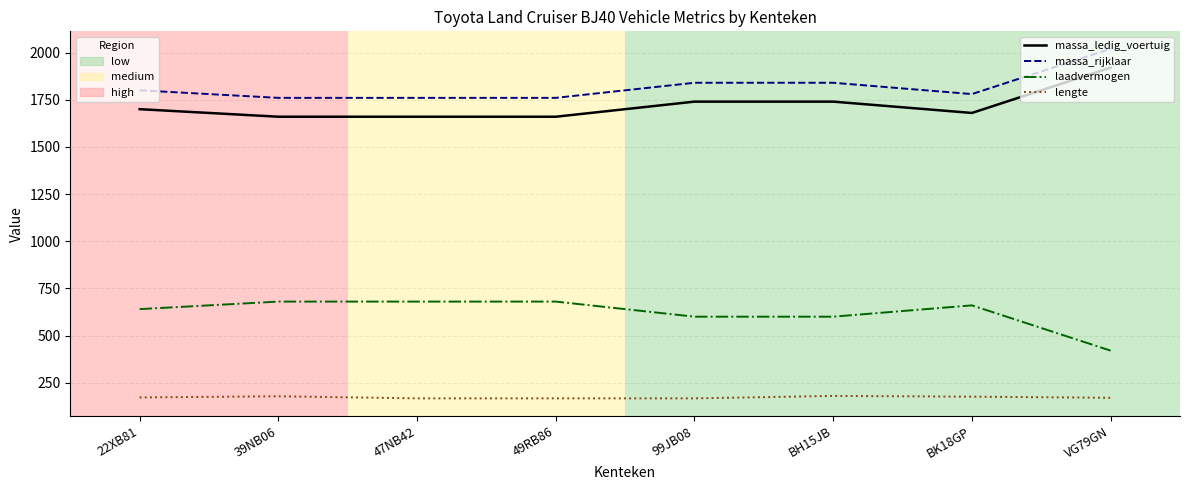

Does the chart display data point markers on the line(s)?

No